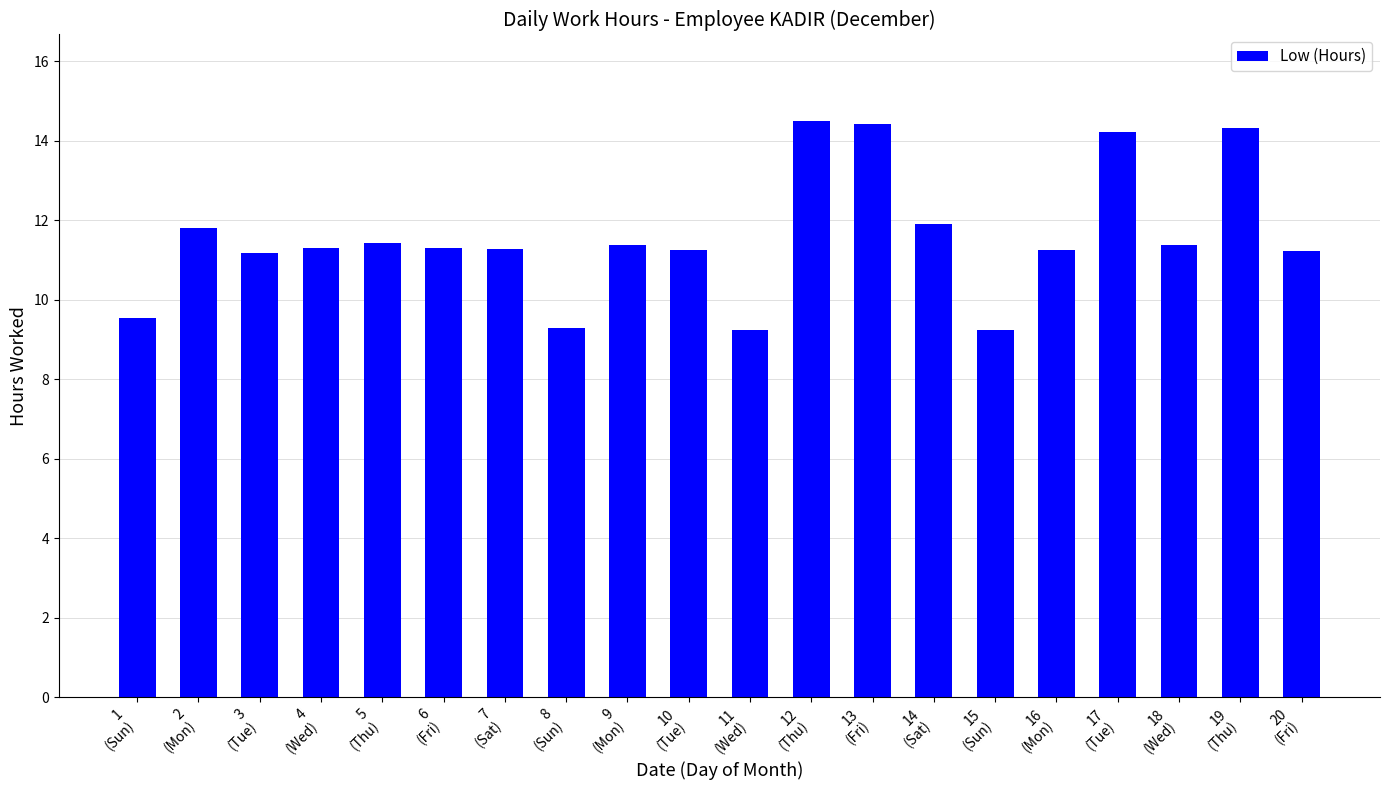

What is the smallest value displayed?

9.2